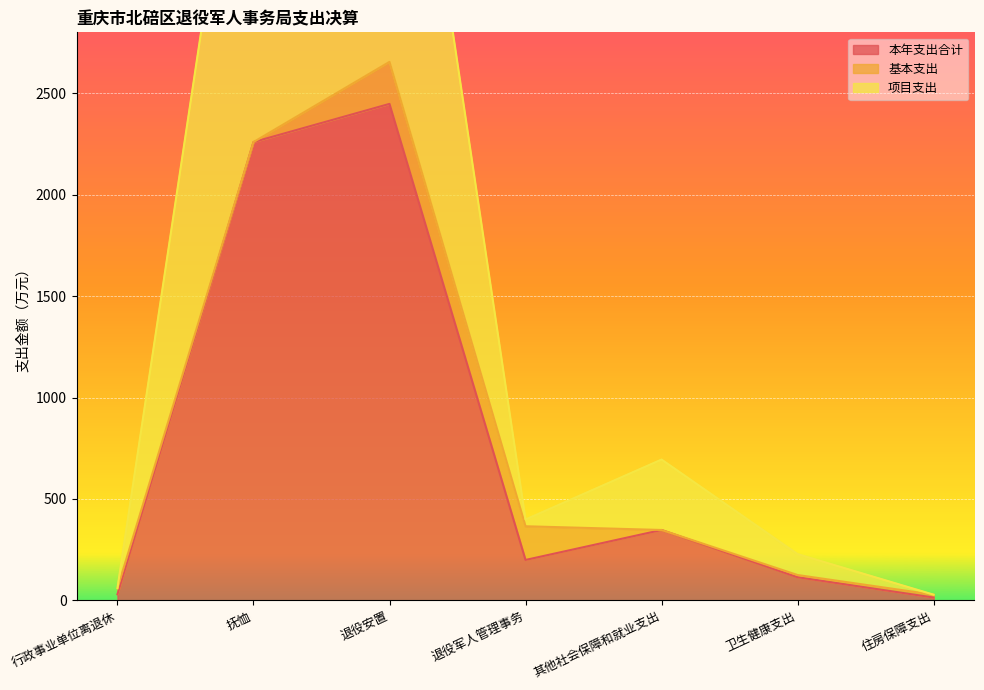

At how many categories does at least one series exceed 722?

2